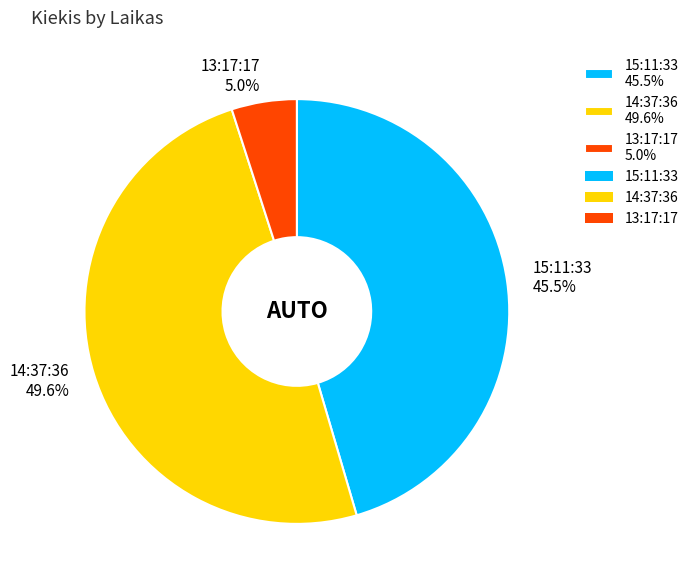

To the nearest percent, what is the difference between the largest and smallest slice percentages?

45%